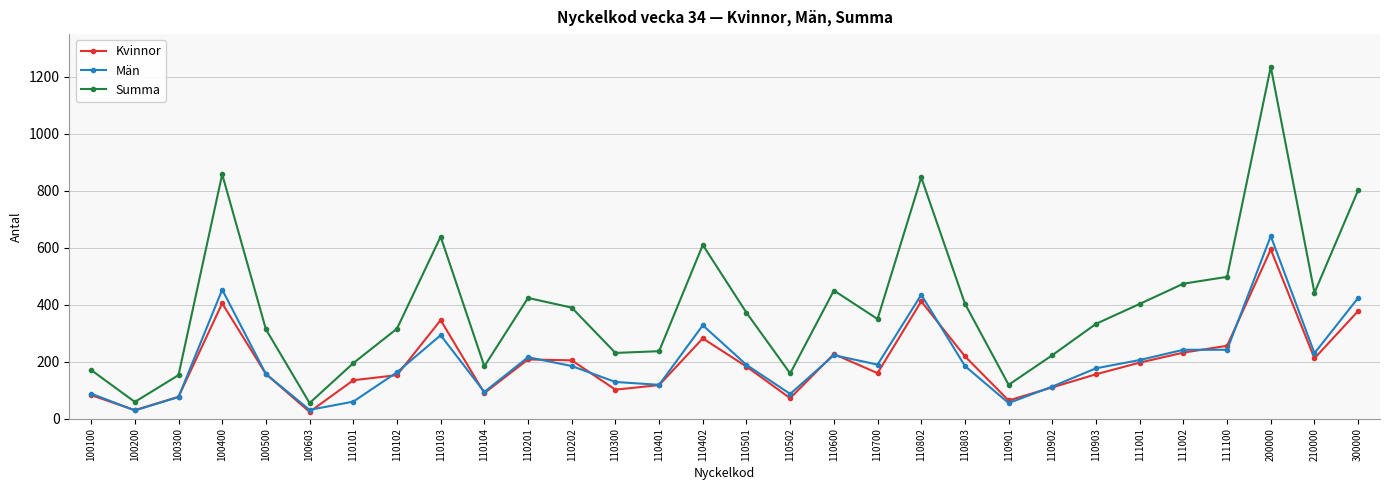

What is the sum of the Summa values at 110903 and 100100?

504